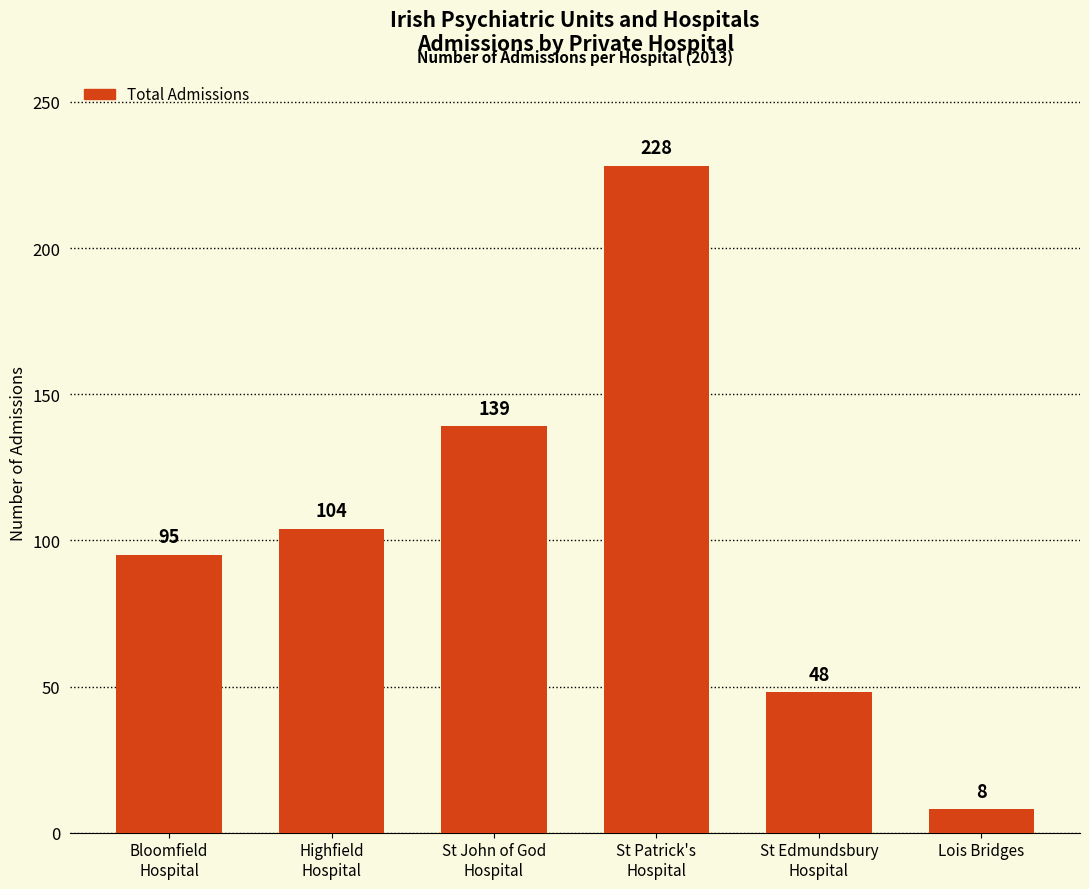

Reading left to right, transcribe all the data shown in this chart.

Bloomfield
Hospital=95	Highfield
Hospital=104	St John of God
Hospital=139	St Patrick's
Hospital=228	St Edmundsbury
Hospital=48	Lois Bridges=8